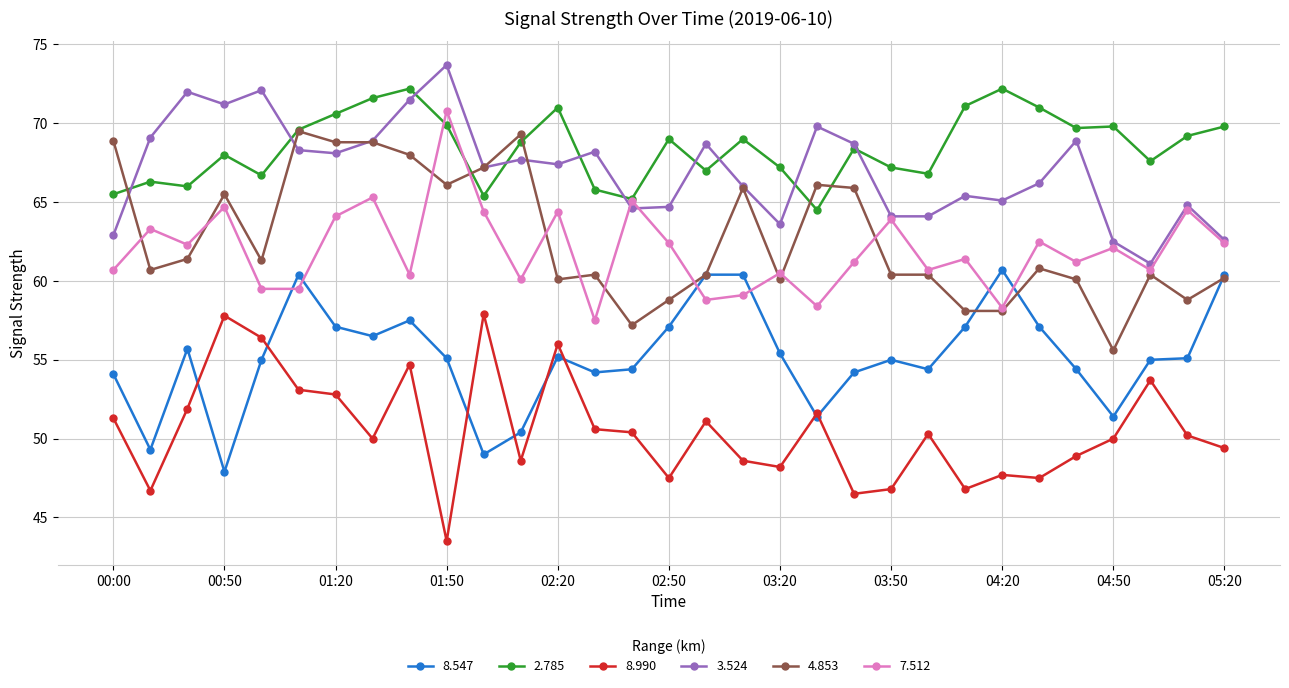

Does the chart display data point markers on the line(s)?

Yes